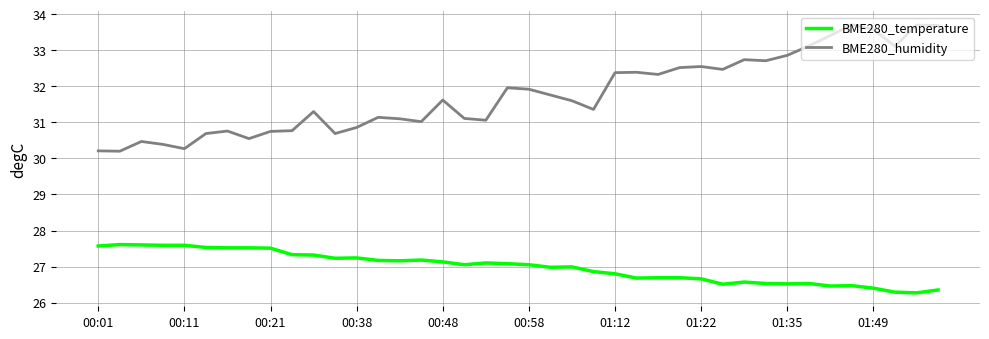

Is this an area chart (filled region under the line)?

No